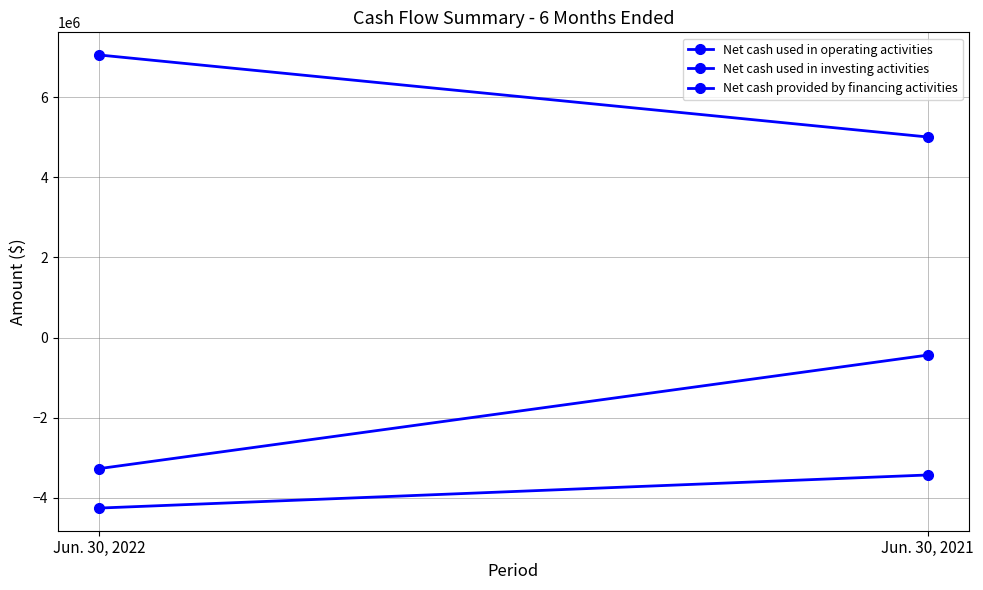

What is the value of the Net cash provided by financing activities point at the 1st from the left?

7053196